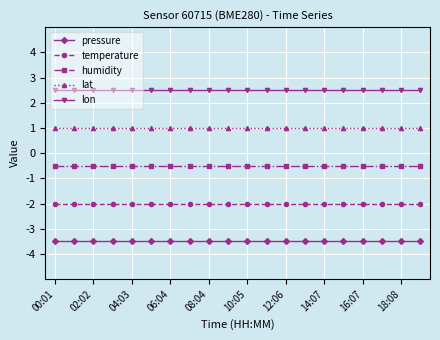

What are all the series names shown in the legend?

pressure, temperature, humidity, lat, lon